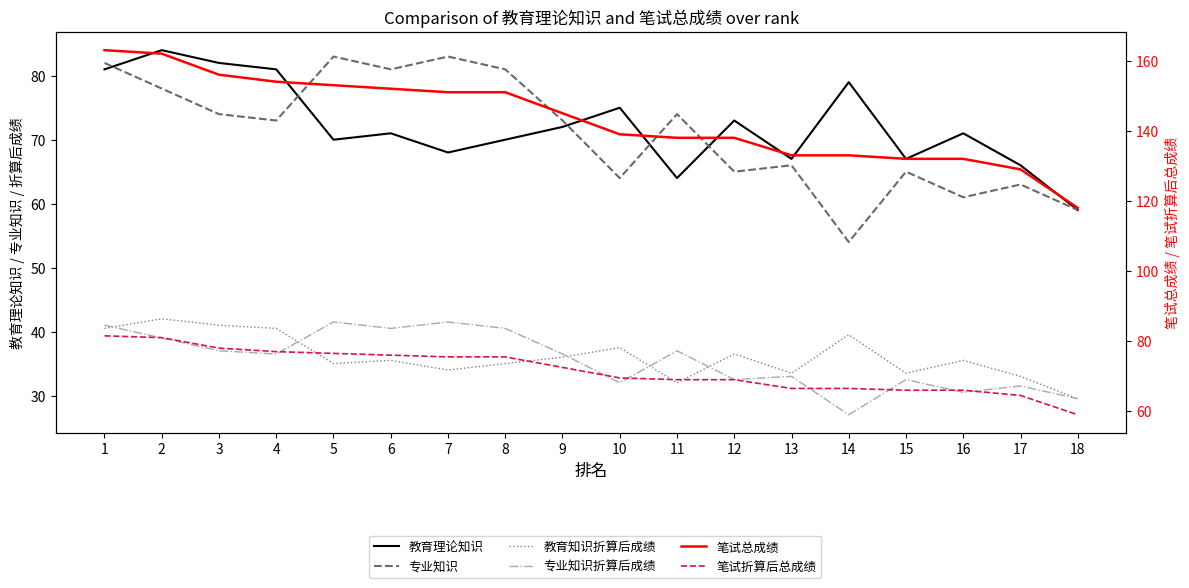

At which category is the sum across all series the highest?

1